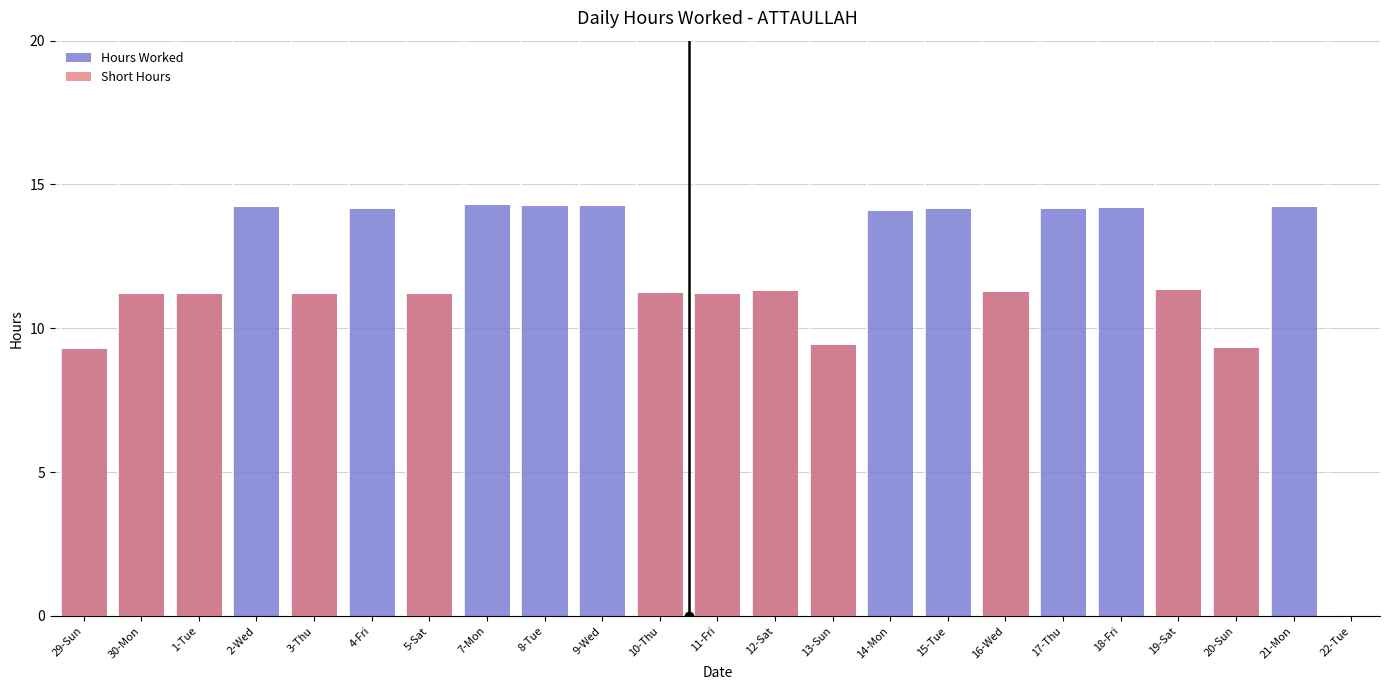

Which category has the highest value in the Hours Worked series?

7-Mon